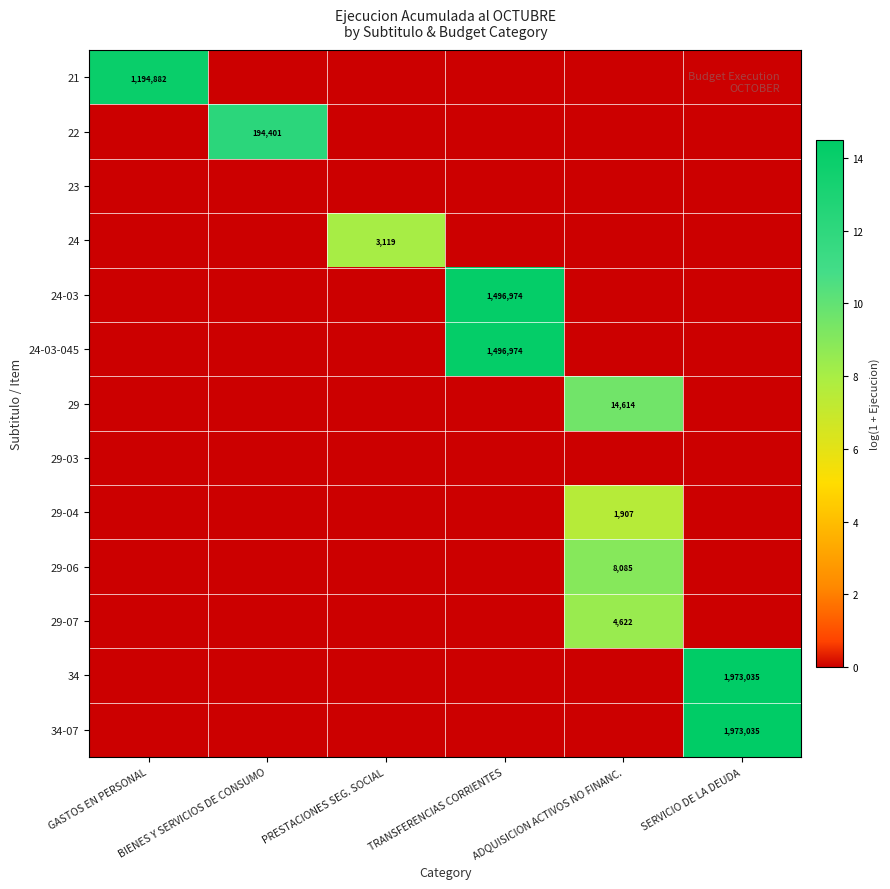

How many 29-07 values are between 0 and 1?

5